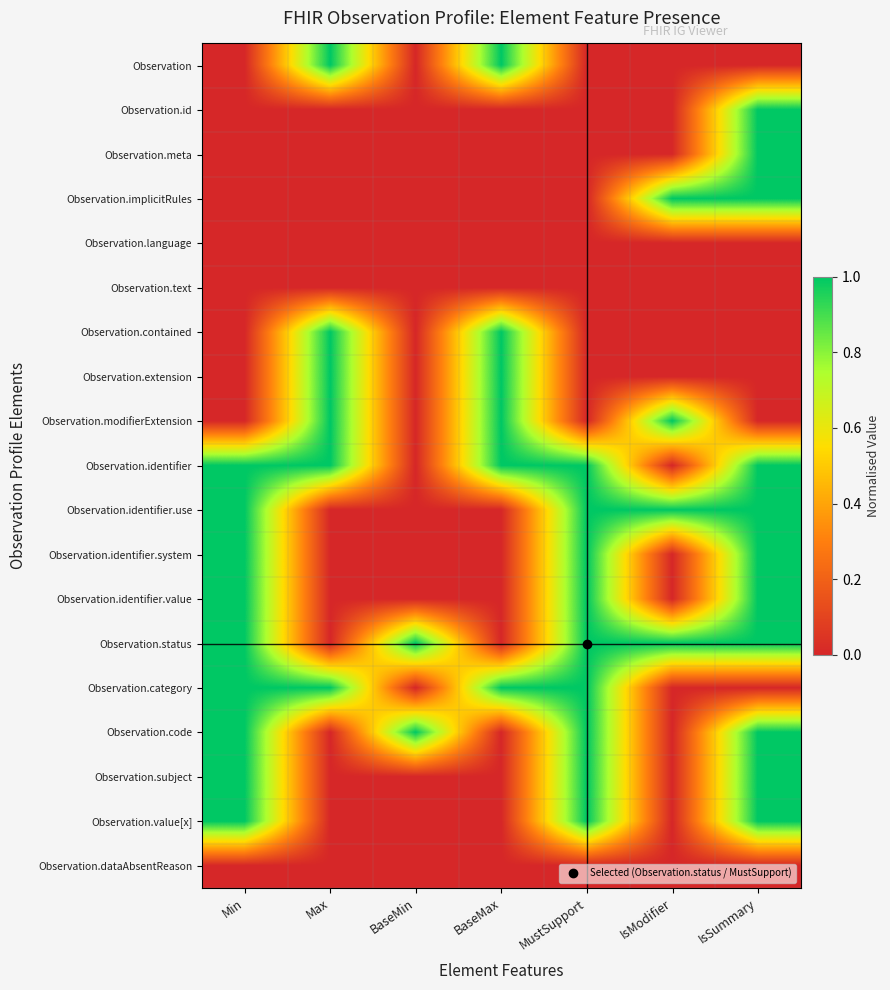

Reading left to right, extract all data points from this chart.

Observation: Min=0	Max=1	BaseMin=0	BaseMax=1	MustSupport=0	IsModifier=0	IsSummary=0
Observation.id: Min=0	Max=0	BaseMin=0	BaseMax=0	MustSupport=0	IsModifier=0	IsSummary=1
Observation.meta: Min=0	Max=0	BaseMin=0	BaseMax=0	MustSupport=0	IsModifier=0	IsSummary=1
Observation.implicitRules: Min=0	Max=0	BaseMin=0	BaseMax=0	MustSupport=0	IsModifier=1	IsSummary=1
Observation.language: Min=0	Max=0	BaseMin=0	BaseMax=0	MustSupport=0	IsModifier=0	IsSummary=0
Observation.text: Min=0	Max=0	BaseMin=0	BaseMax=0	MustSupport=0	IsModifier=0	IsSummary=0
Observation.contained: Min=0	Max=1	BaseMin=0	BaseMax=1	MustSupport=0	IsModifier=0	IsSummary=0
Observation.extension: Min=0	Max=1	BaseMin=0	BaseMax=1	MustSupport=0	IsModifier=0	IsSummary=0
Observation.modifierExtension: Min=0	Max=1	BaseMin=0	BaseMax=1	MustSupport=0	IsModifier=1	IsSummary=0
Observation.identifier: Min=1	Max=1	BaseMin=0	BaseMax=1	MustSupport=1	IsModifier=0	IsSummary=1
Observation.identifier.use: Min=1	Max=0	BaseMin=0	BaseMax=0	MustSupport=1	IsModifier=1	IsSummary=1
Observation.identifier.system: Min=1	Max=0	BaseMin=0	BaseMax=0	MustSupport=1	IsModifier=0	IsSummary=1
Observation.identifier.value: Min=1	Max=0	BaseMin=0	BaseMax=0	MustSupport=1	IsModifier=0	IsSummary=1
Observation.status: Min=1	Max=0	BaseMin=1	BaseMax=0	MustSupport=1	IsModifier=1	IsSummary=1
Observation.category: Min=1	Max=1	BaseMin=0	BaseMax=1	MustSupport=1	IsModifier=0	IsSummary=0
Observation.code: Min=1	Max=0	BaseMin=1	BaseMax=0	MustSupport=1	IsModifier=0	IsSummary=1
Observation.subject: Min=1	Max=0	BaseMin=0	BaseMax=0	MustSupport=1	IsModifier=0	IsSummary=1
Observation.value[x]: Min=1	Max=0	BaseMin=0	BaseMax=0	MustSupport=1	IsModifier=0	IsSummary=1
Observation.dataAbsentReason: Min=0	Max=0	BaseMin=0	BaseMax=0	MustSupport=0	IsModifier=0	IsSummary=0